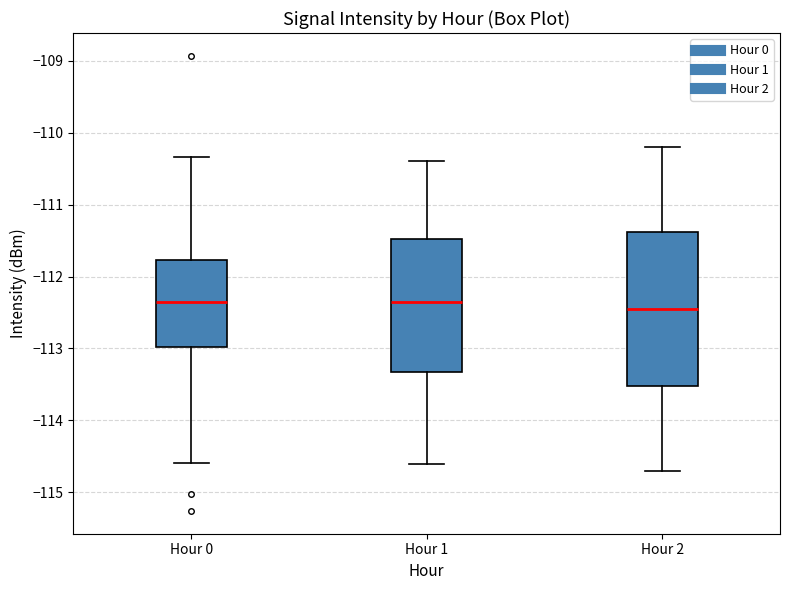

Reading left to right, transcribe this box plot: for each box, give where its median line is, the range the box spans, and where its two whiskers end, as read against the y-axis. The values are not printed on the chart, so give them approximately, as read against the axis.

Hour 0: median -112.4, box -113.0 to -111.8, whiskers -114.6 to -110.3
Hour 1: median -112.3, box -113.3 to -111.5, whiskers -114.6 to -110.4
Hour 2: median -112.4, box -113.5 to -111.4, whiskers -114.7 to -110.2